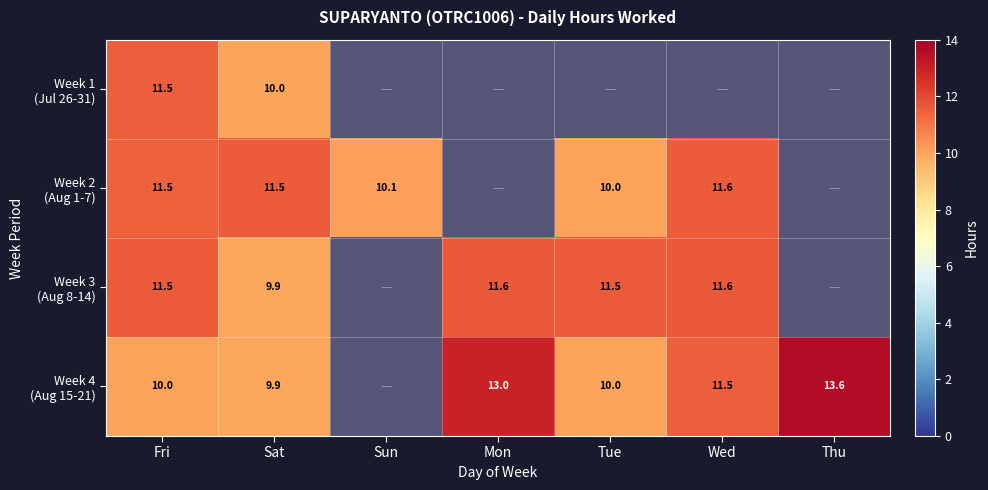

What is the spread (max minus min) of values at Fri?

1.5